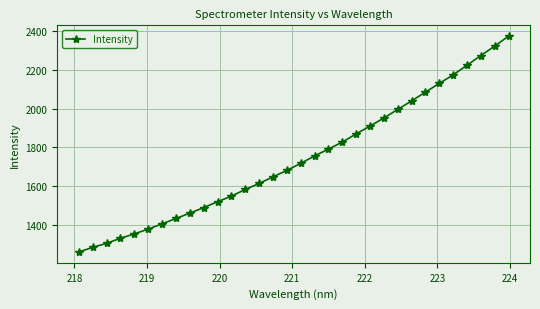

What is the difference between the maximum and minimum values?

1117.3